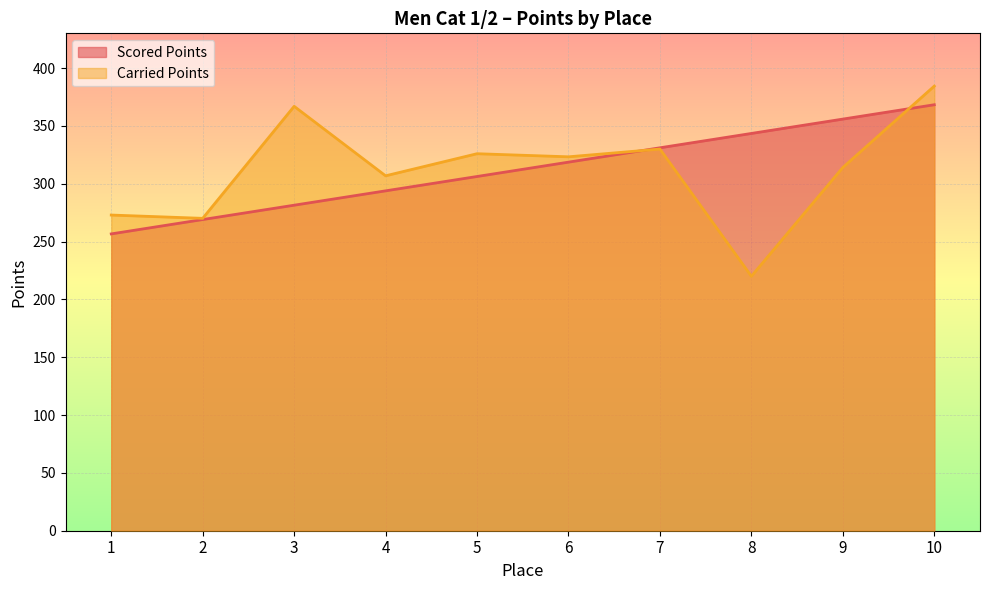

What is the value of the Scored Points point at the 3rd from the left?

281.4